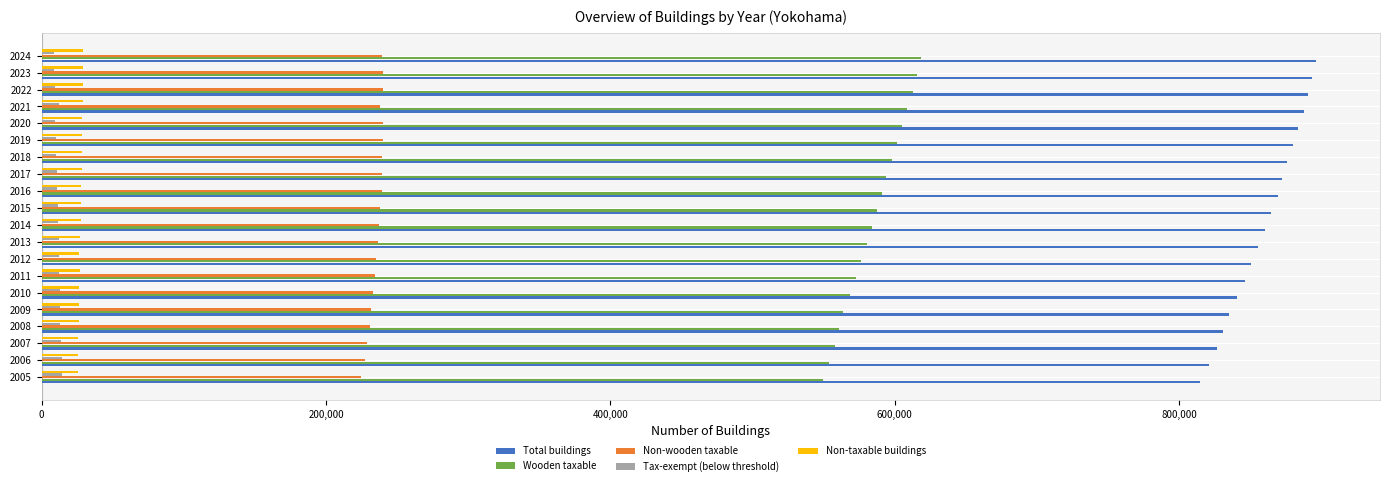

What is the lowest value of the Non-taxable buildings series?

25284